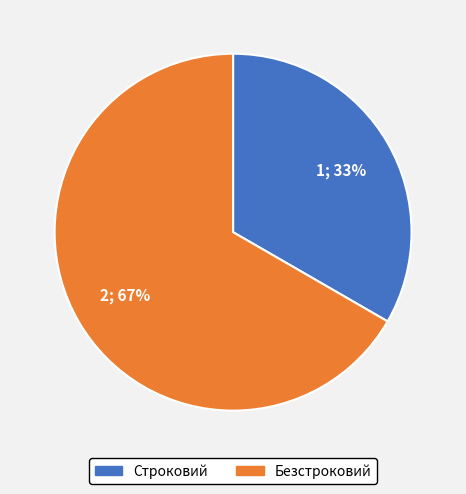

True or false: Безстроковий accounts for 77% of the total.

False